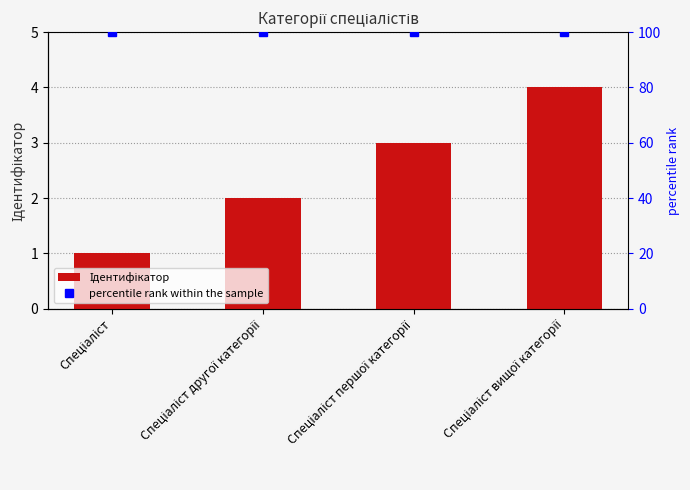

Reading left to right, list all the values displayed in this chart.

Ідентифікатор: 1	2	3	4
percentile rank within the sample: 100	100	100	100